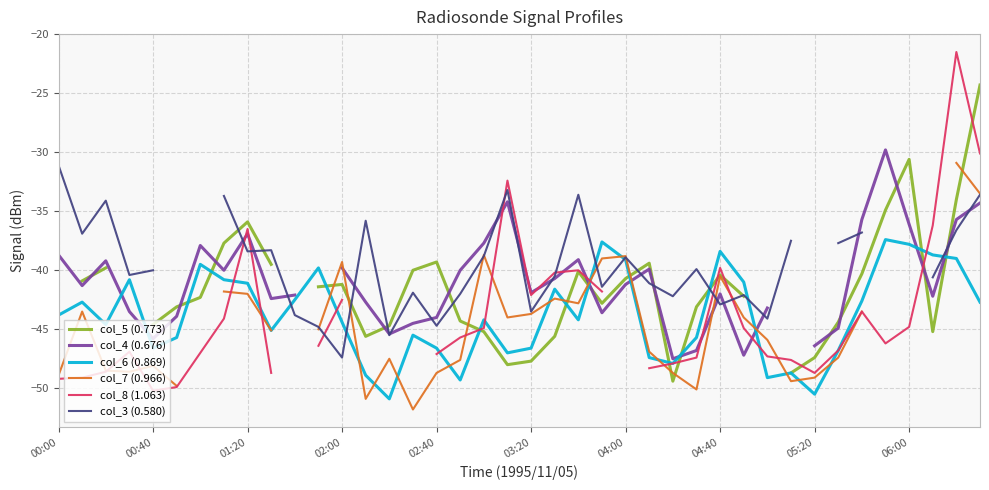

What is the highest value of the col_8 (1.063) series?

-21.5